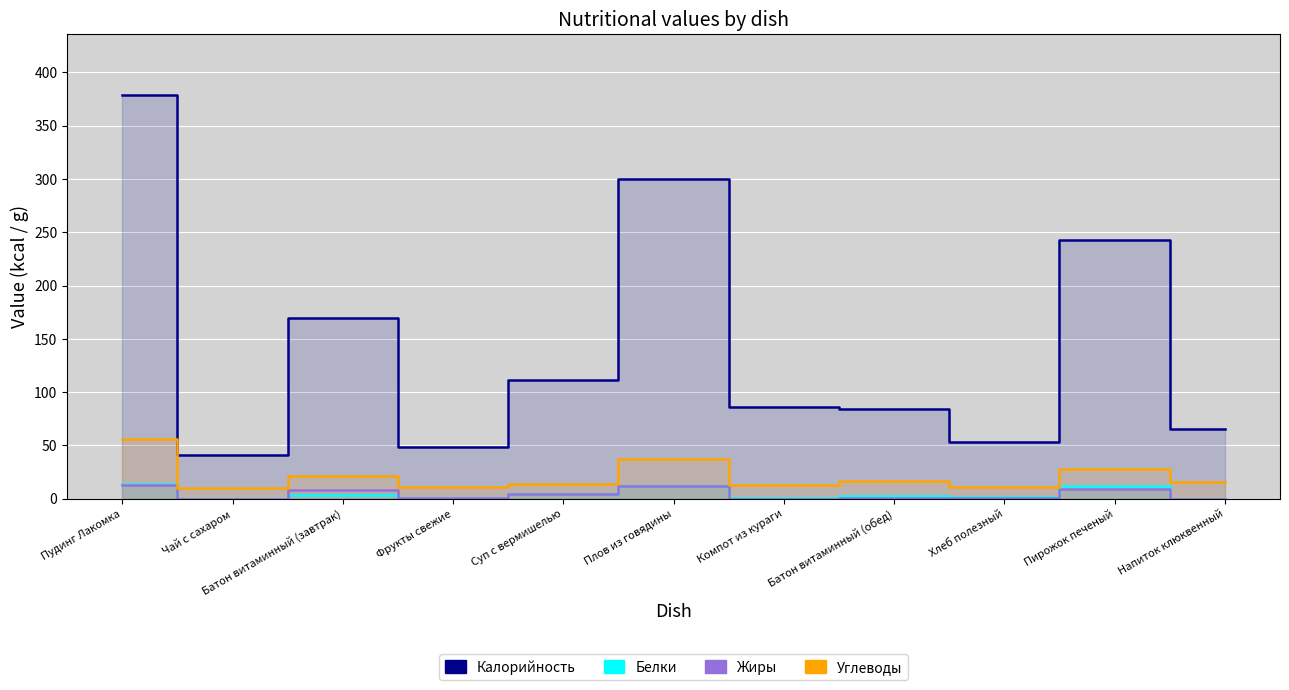

What is the difference between the Белки values at Хлеб полезный and Напиток клюквенный?

1.7